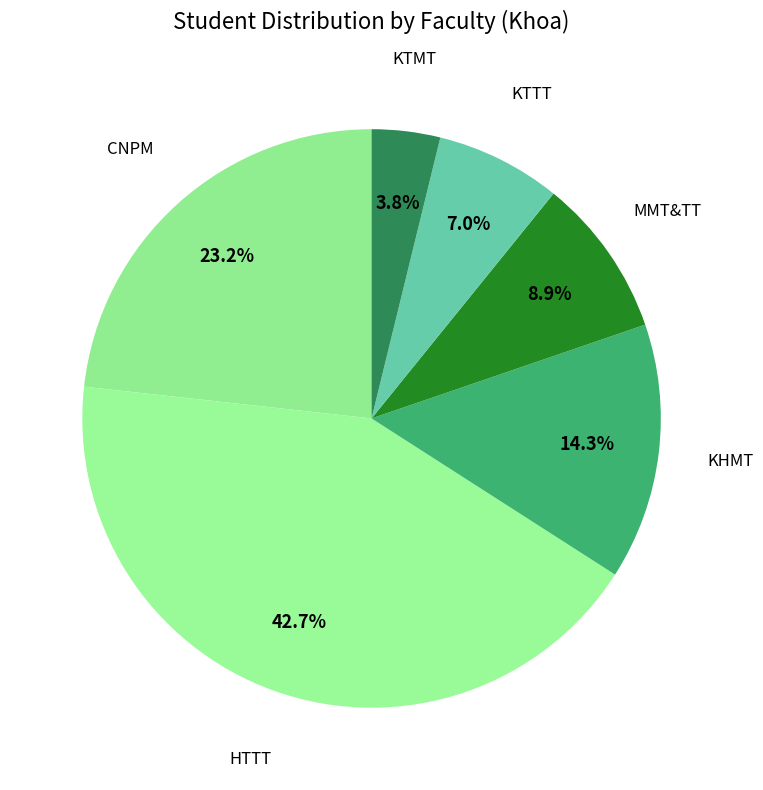

True or false: HTTT accounts for 55% of the total.

False